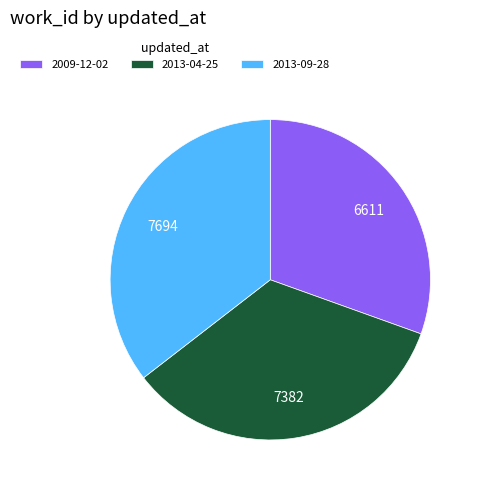

Count the number of slices in the pie.

3